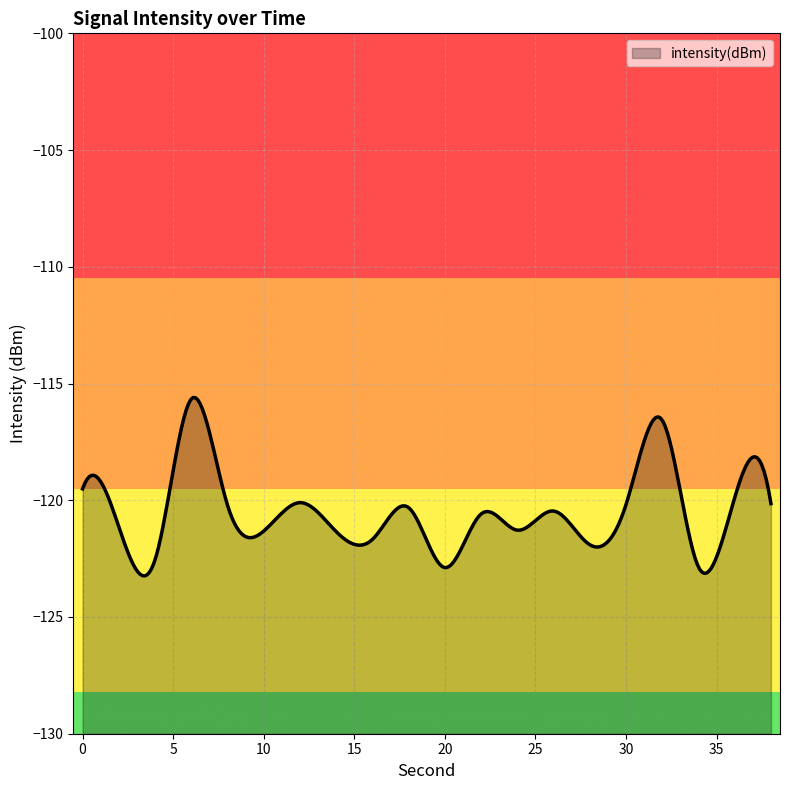

Rank the categories by value from highest to lowest.

6, 32, 0, 36, 12, 38, 30, 8, 18, 26, 22, 2, 24, 10, 14, 16, 28, 4, 34, 20